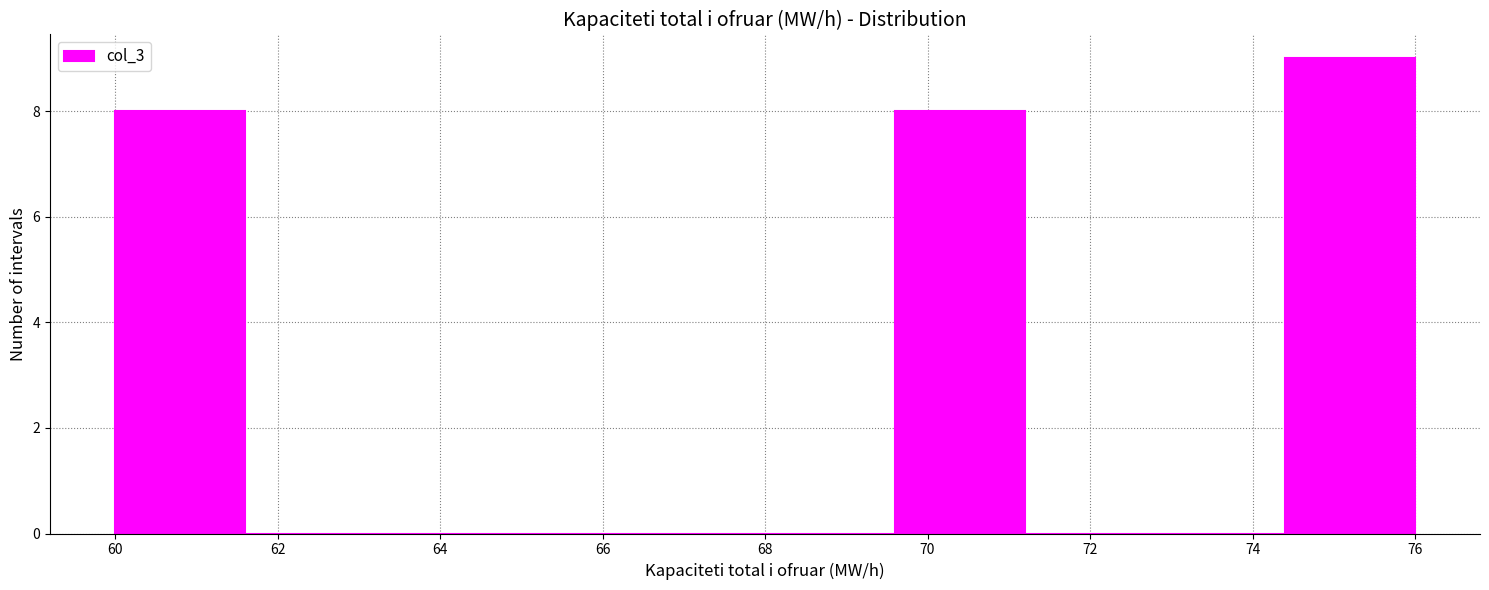

What is the height of the bar covering 60.0 to 61.6 on the x-axis? The values are not printed on the chart, so give them approximately, as read against the axis.

8